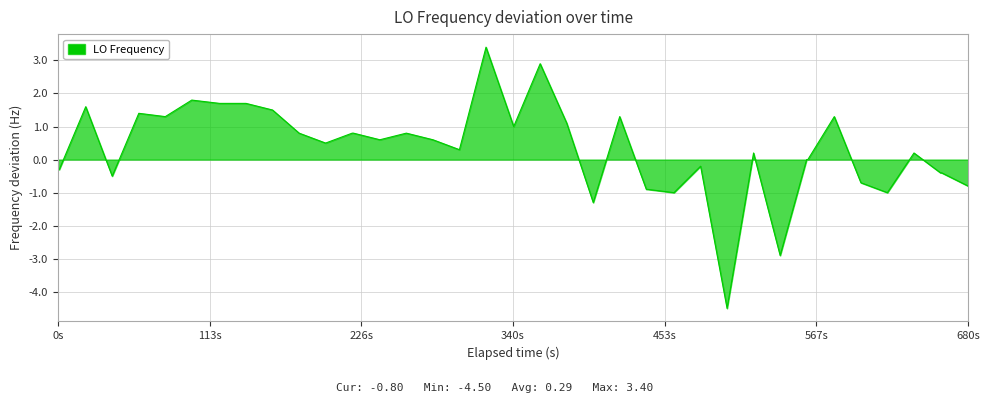

What is the maximum value shown in the chart?

3.4